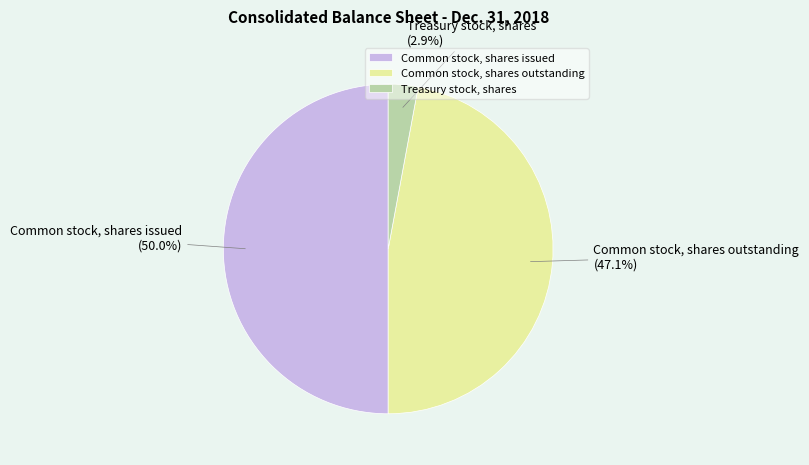

Do Common stock, shares issued and Treasury stock, shares together represent more than half of the pie?

Yes